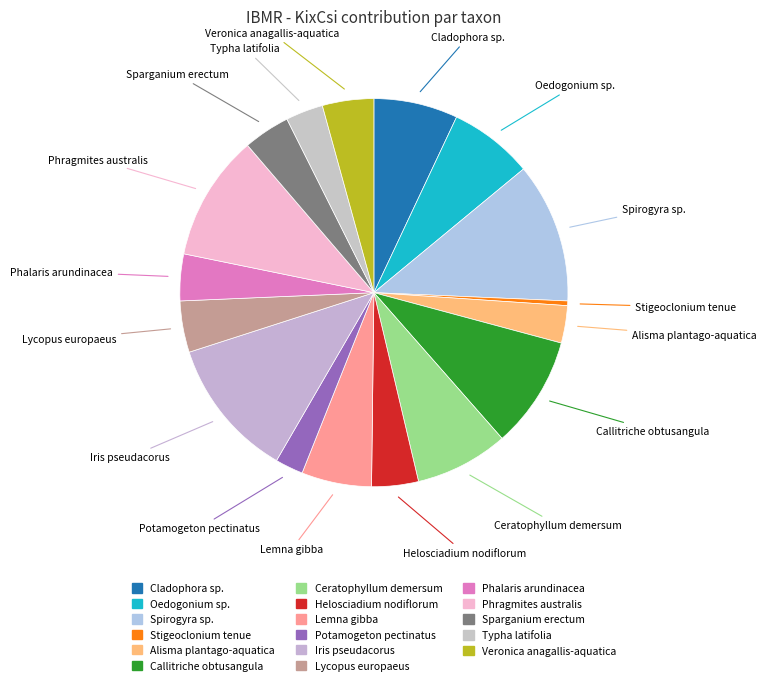

Which category has the smallest portion of the pie?

Stigeoclonium tenue